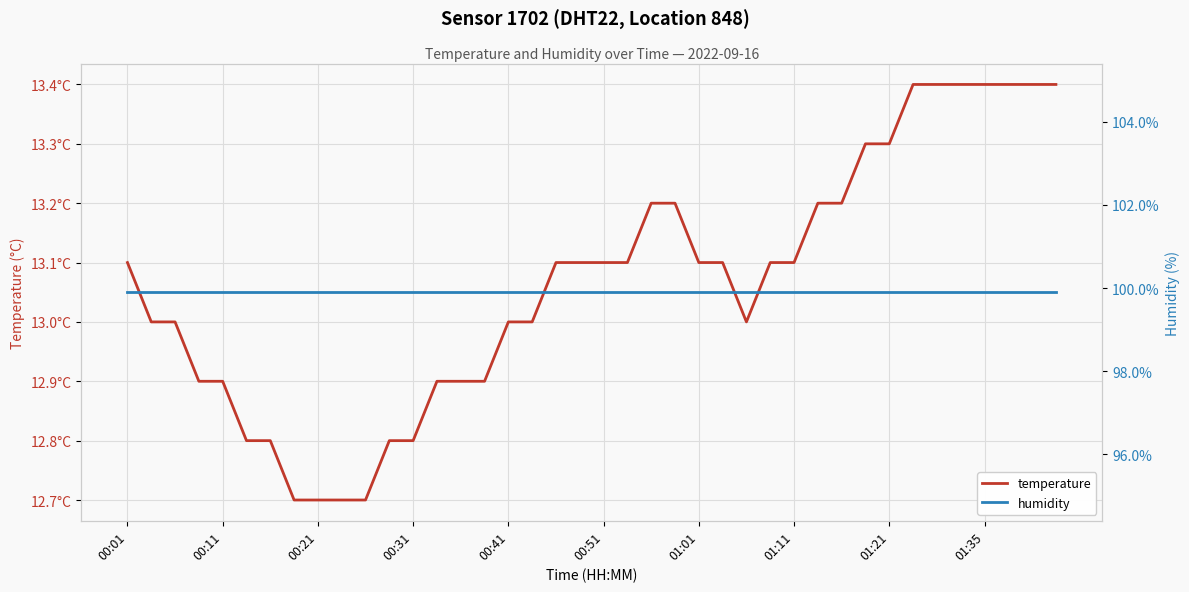

True or false: temperature and humidity cross at least once.

False